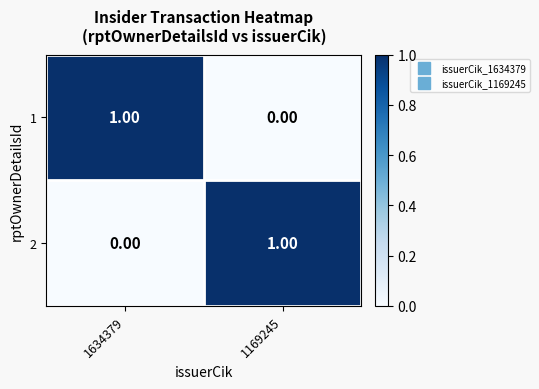

At 1169245, list the series in order from largest to smallest.

2, 1